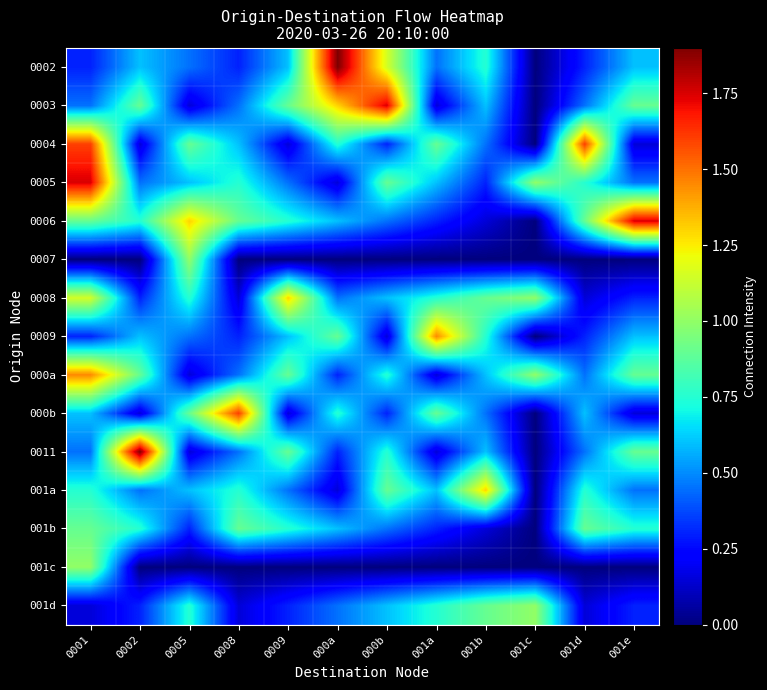

Rank the series at 0005 from highest to lowest value.

0006, 0007, 0004, 000b, 0008, 001d, 0005, 001a, 0002, 0009, 001b, 0003, 000a, 0011, 001c